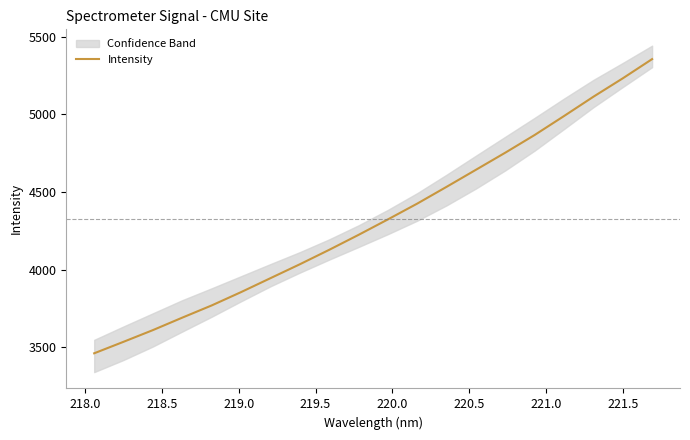

How many values exceed 4323?

10